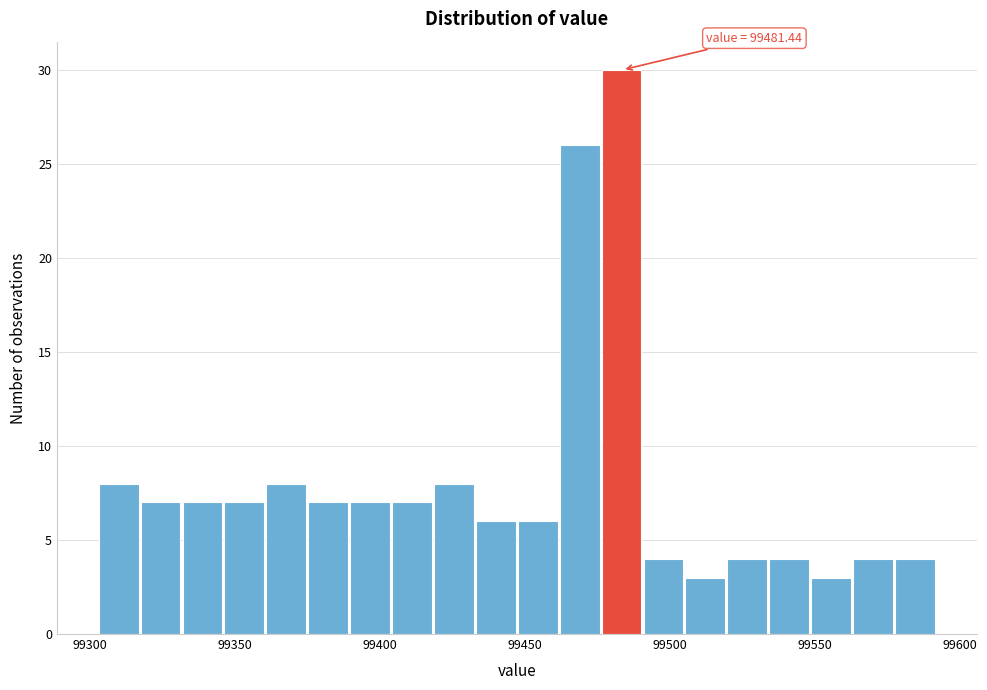

Around what value on the x-axis is the tallest bar? Give the approximate position of its centre, as read against the axis.

99485